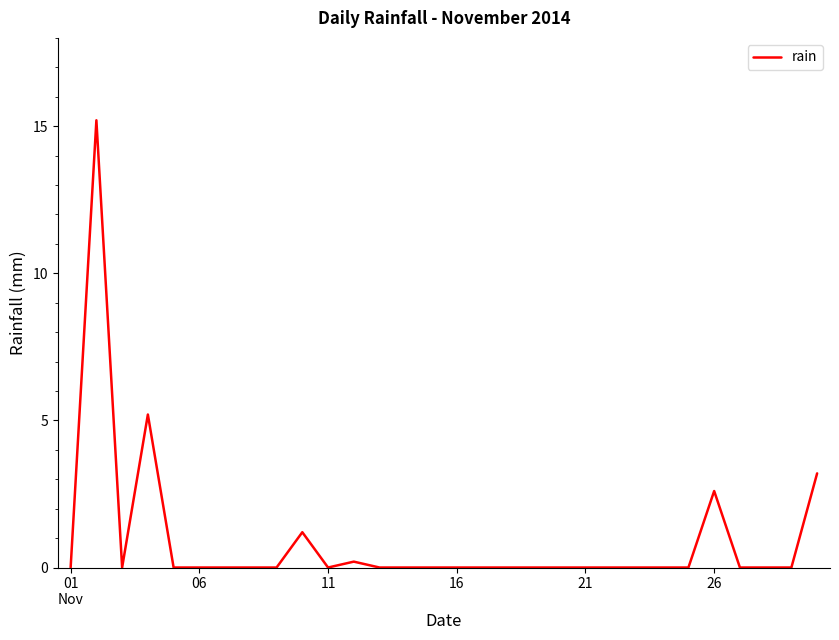

What is the maximum value shown in the chart?

15.2